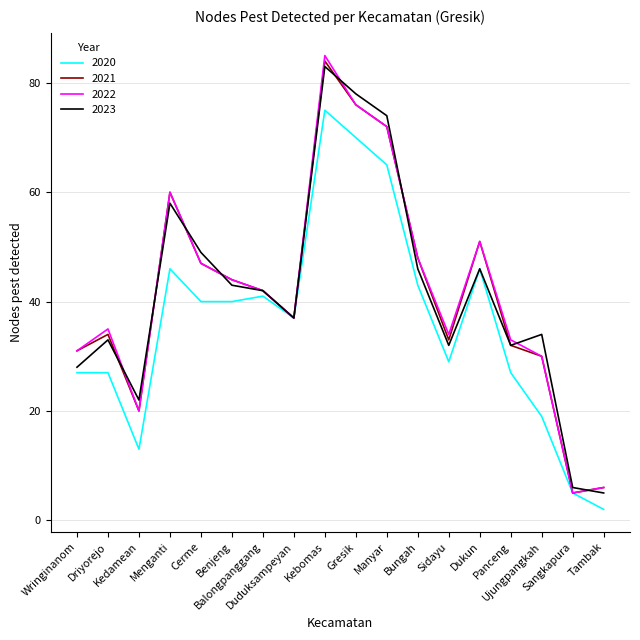

Reading left to right, list all the values displayed in this chart.

2020: 27	27	13	46	40	40	41	37	75	70	65	43	29	46	27	19	5	2
2021: 31	34	20	60	47	44	42	37	84	76	72	48	33	51	32	30	5	6
2022: 31	35	20	60	47	44	42	37	85	76	72	48	34	51	33	30	5	6
2023: 28	33	22	58	49	43	42	37	83	78	74	46	32	46	32	34	6	5